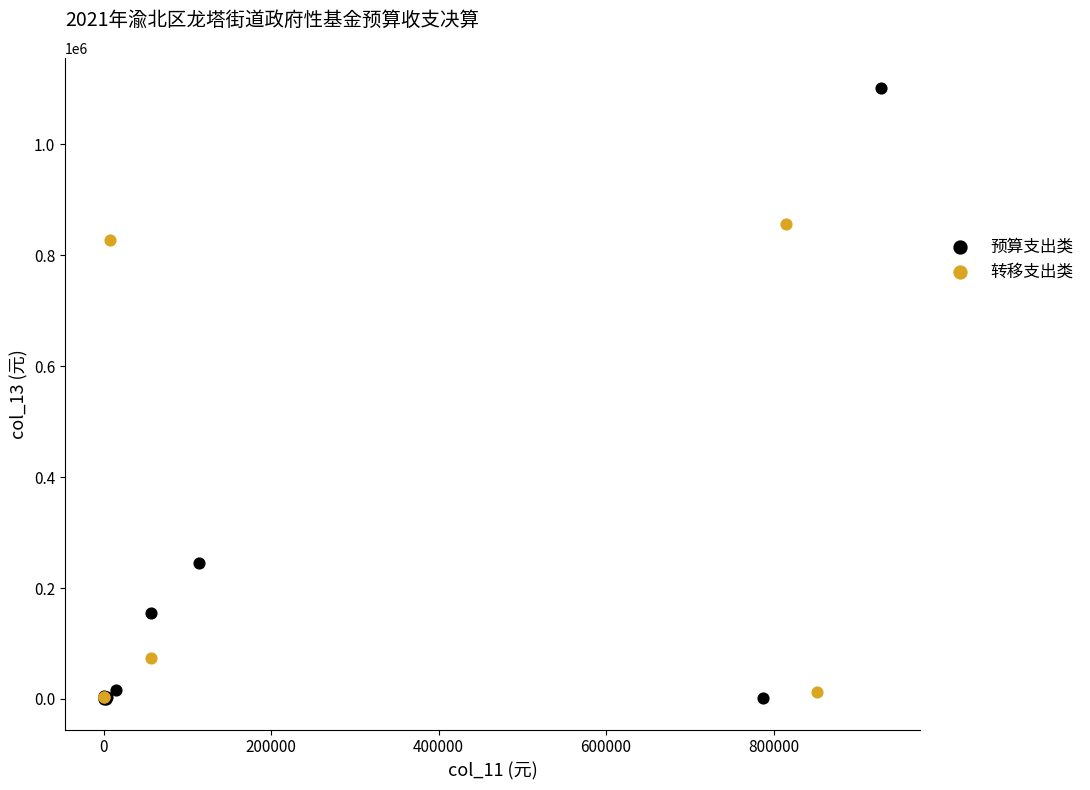

Which series reaches the maximum Y coordinate?

预算支出类